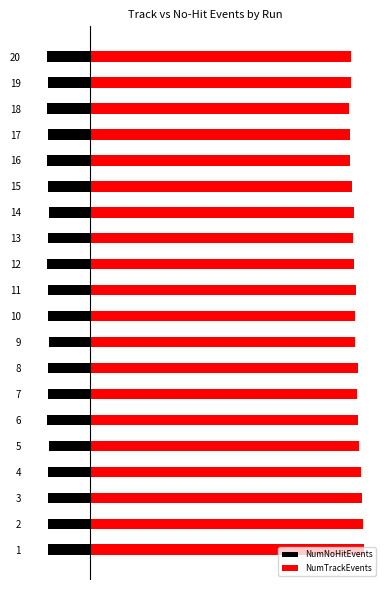

What is the value of the NumNoHitEvents bar at the 13th from the left?

-5.7